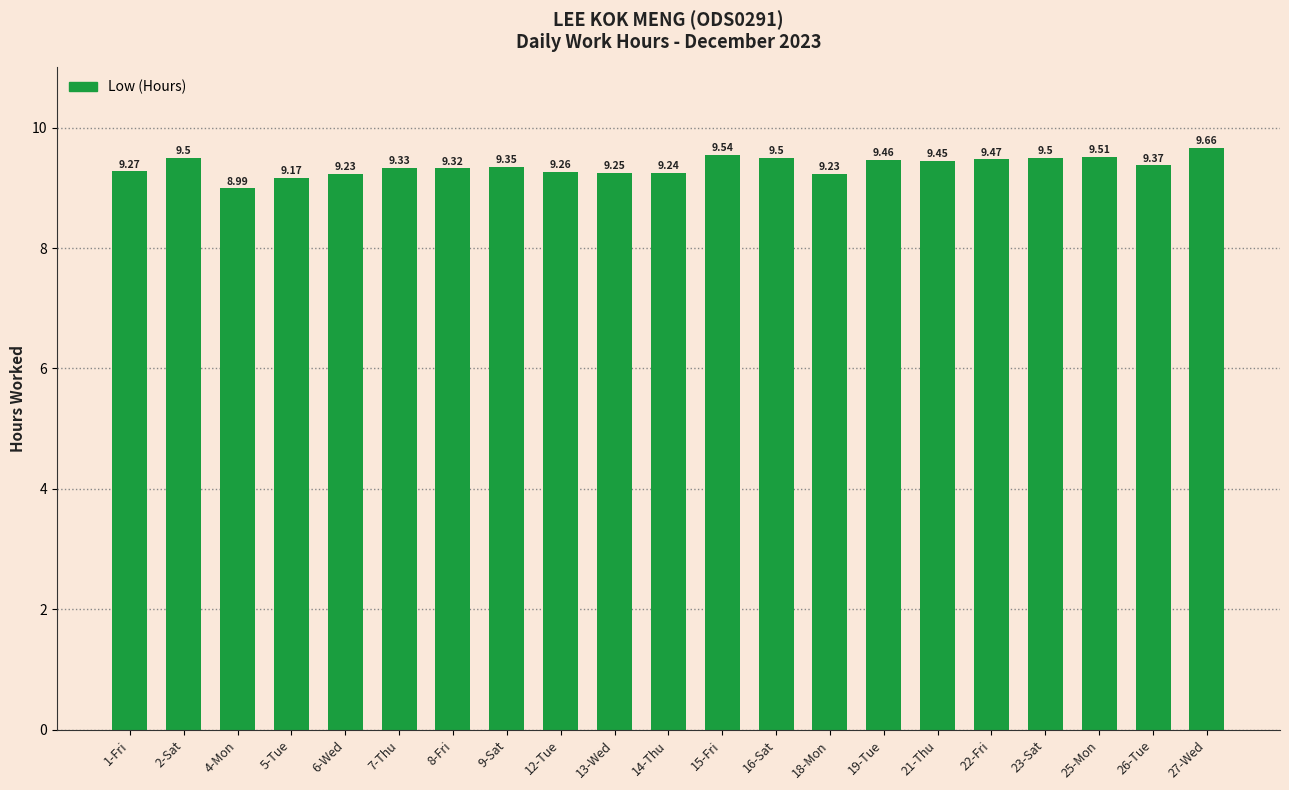

Approximately how many times larger is the value at 13-Wed compared to 22-Fri?

1.0